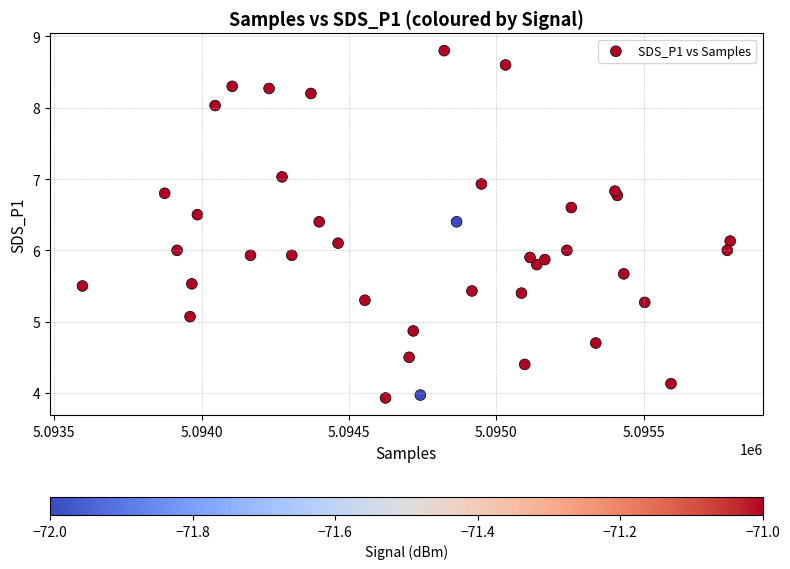

What is the range of Y values (max minus min)?

4.9